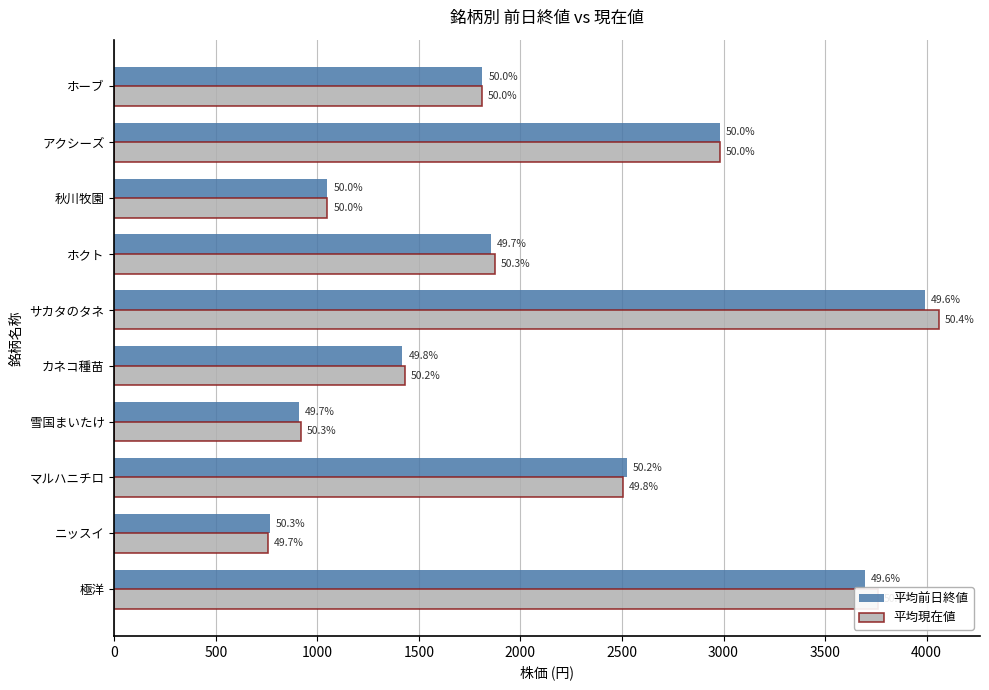

List the series in order of their overall mean, highest first.

平均現在値, 平均前日終値